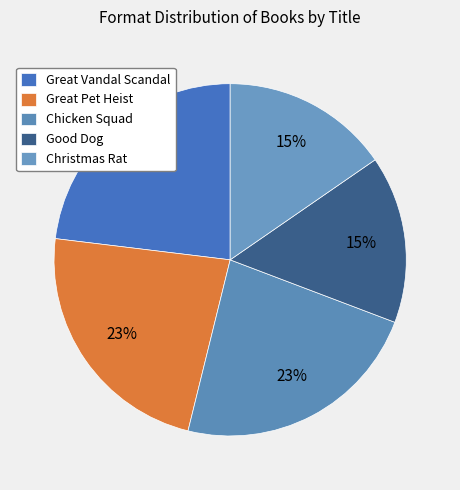

What portion of the pie excludes Great Vandal Scandal?

76.9%